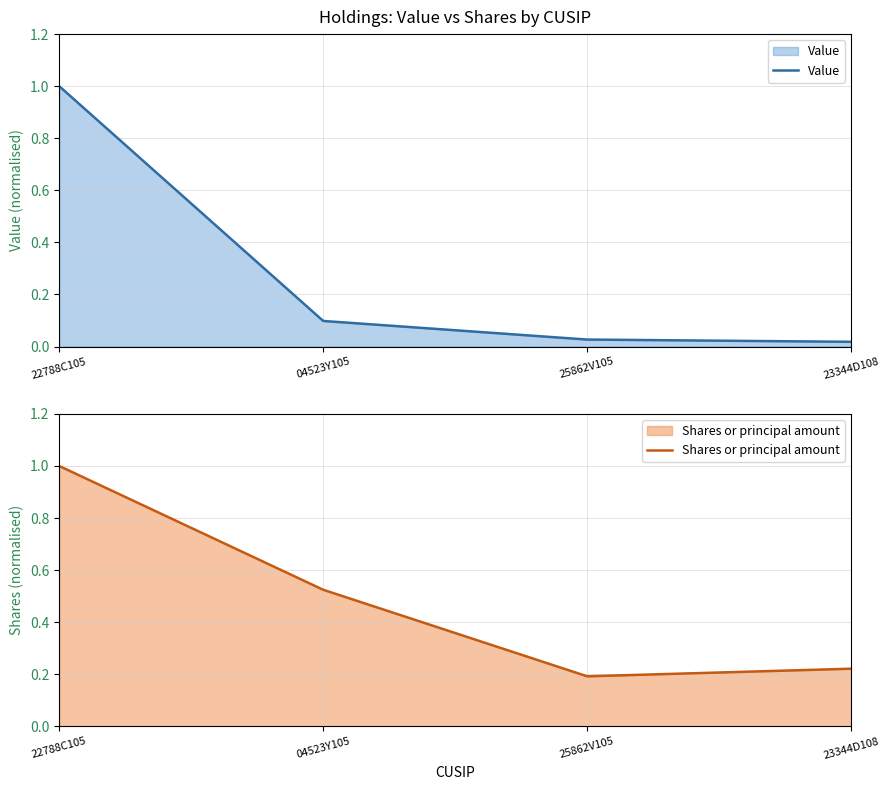

True or false: Value and Shares or principal amount intersect in this chart.

False